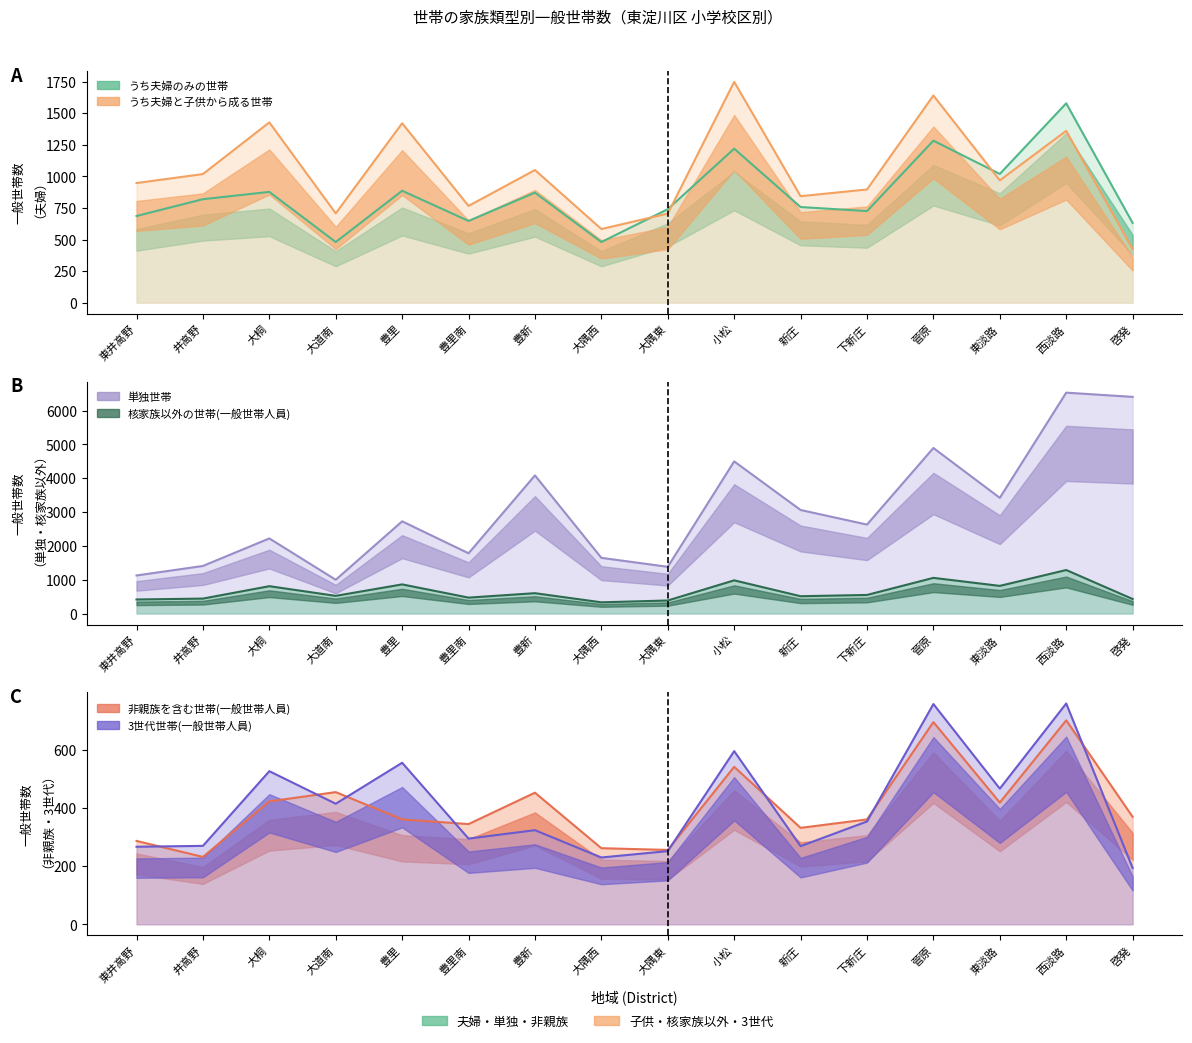

Where is the first local minimum for 3世代世帯(一般世帯人員)?

大道南